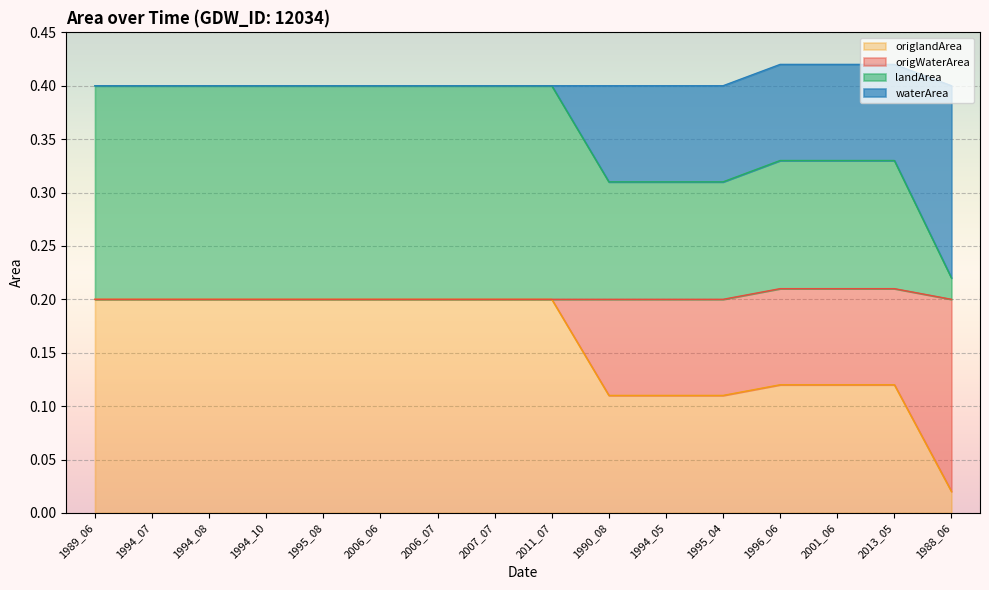

Does the chart display data point markers on the line(s)?

No